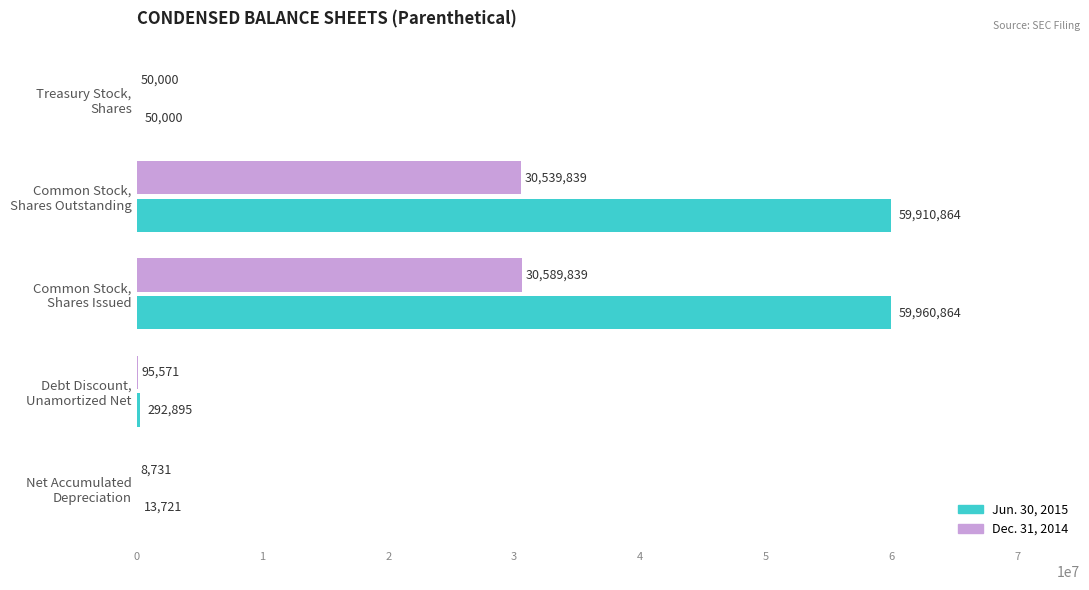

What is the maximum value for Jun. 30, 2015?

59960864